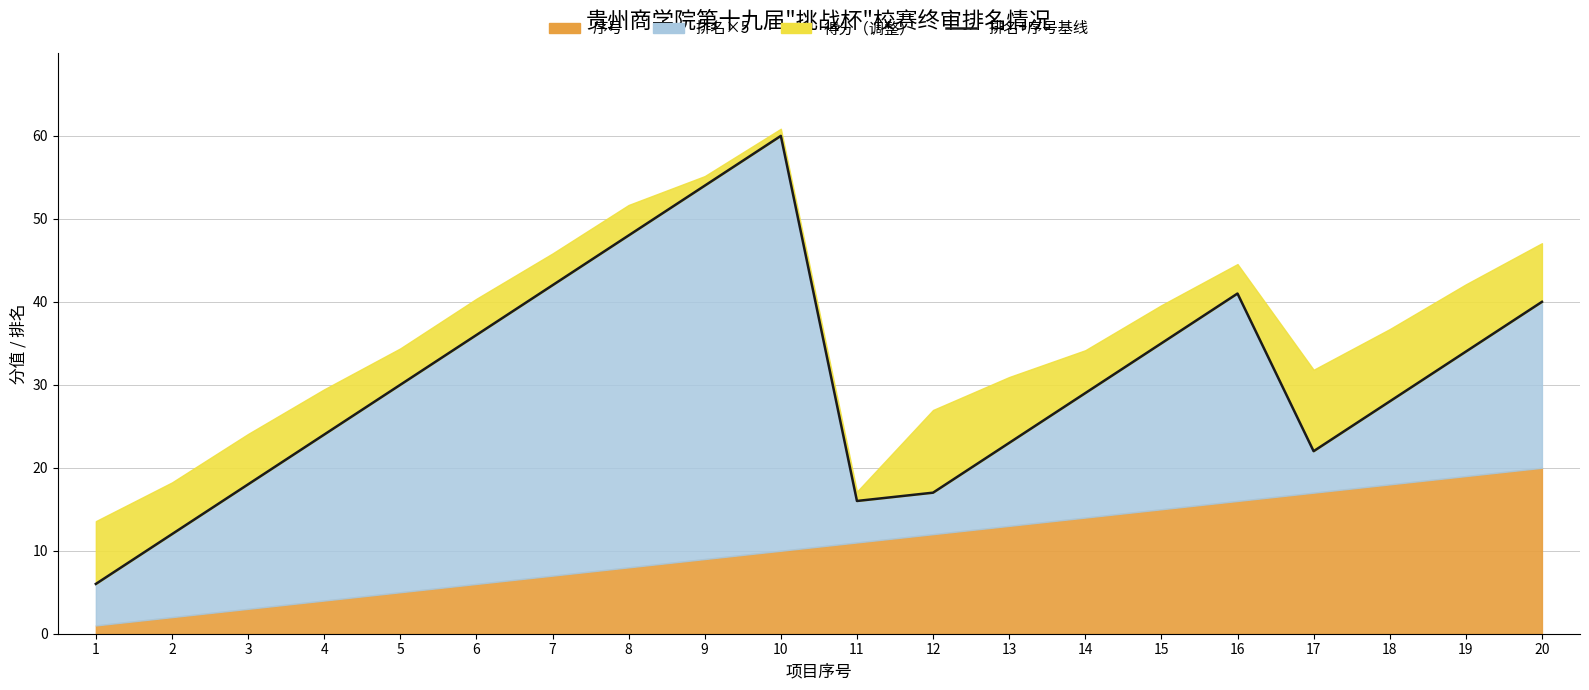

What value does the data have at 20?

40